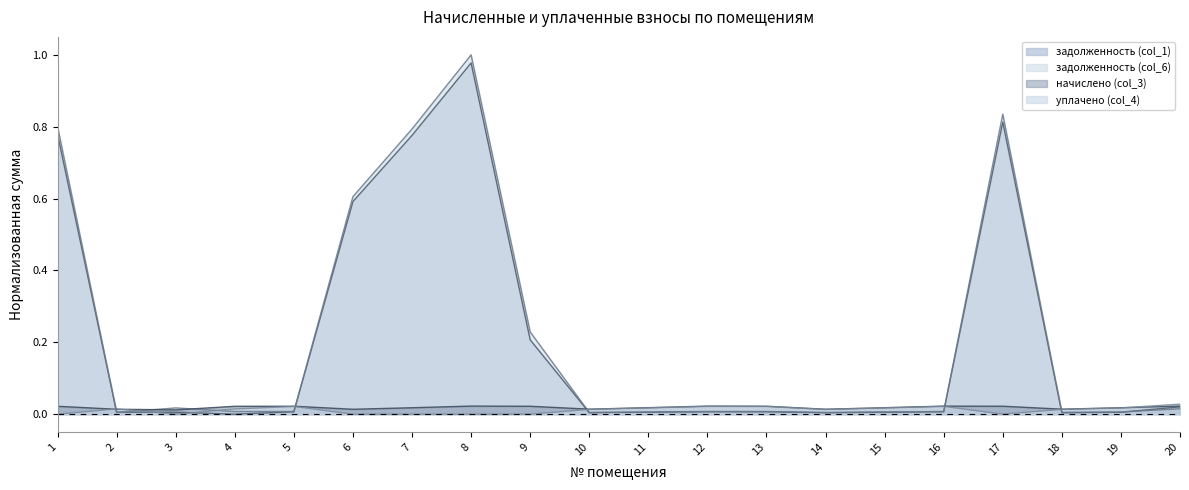

What is the sum of all уплачено (col_4) values?

0.2